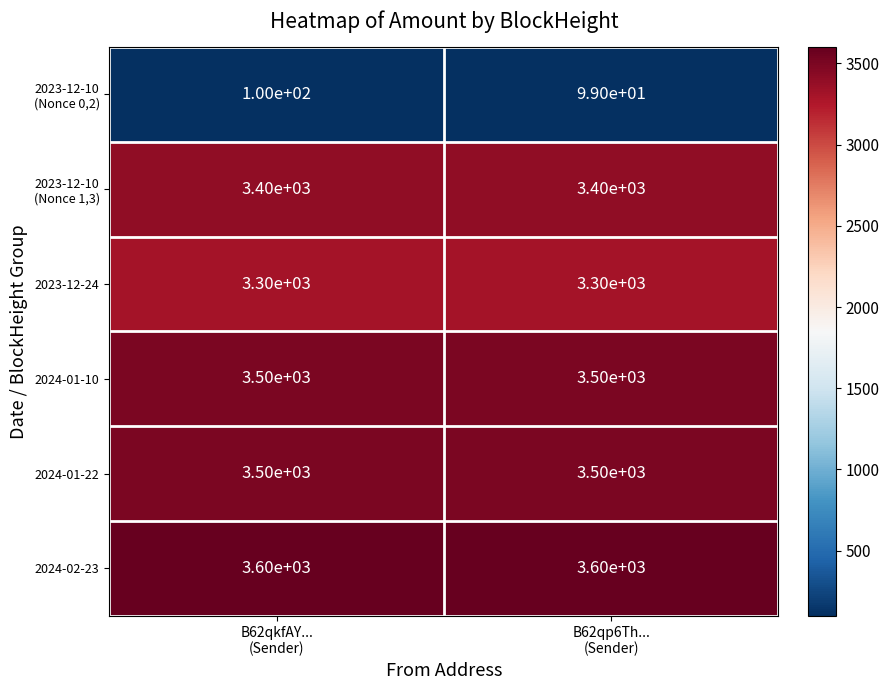

What is the highest value of the 2023-12-24 series?

3300